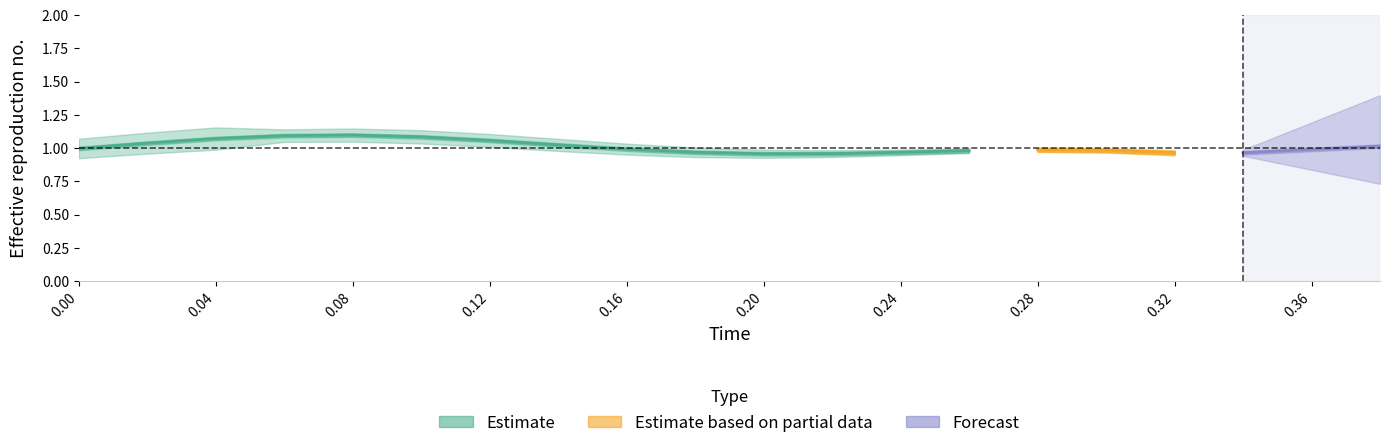

What is the difference between the highest and lowest values at high?

1.0